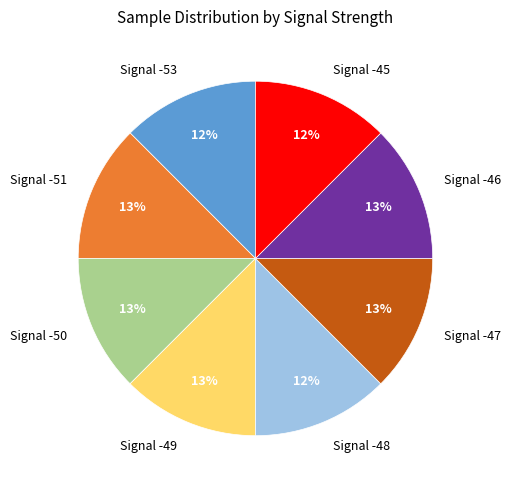

Is it true that Signal -53 is 12% of the pie?

True